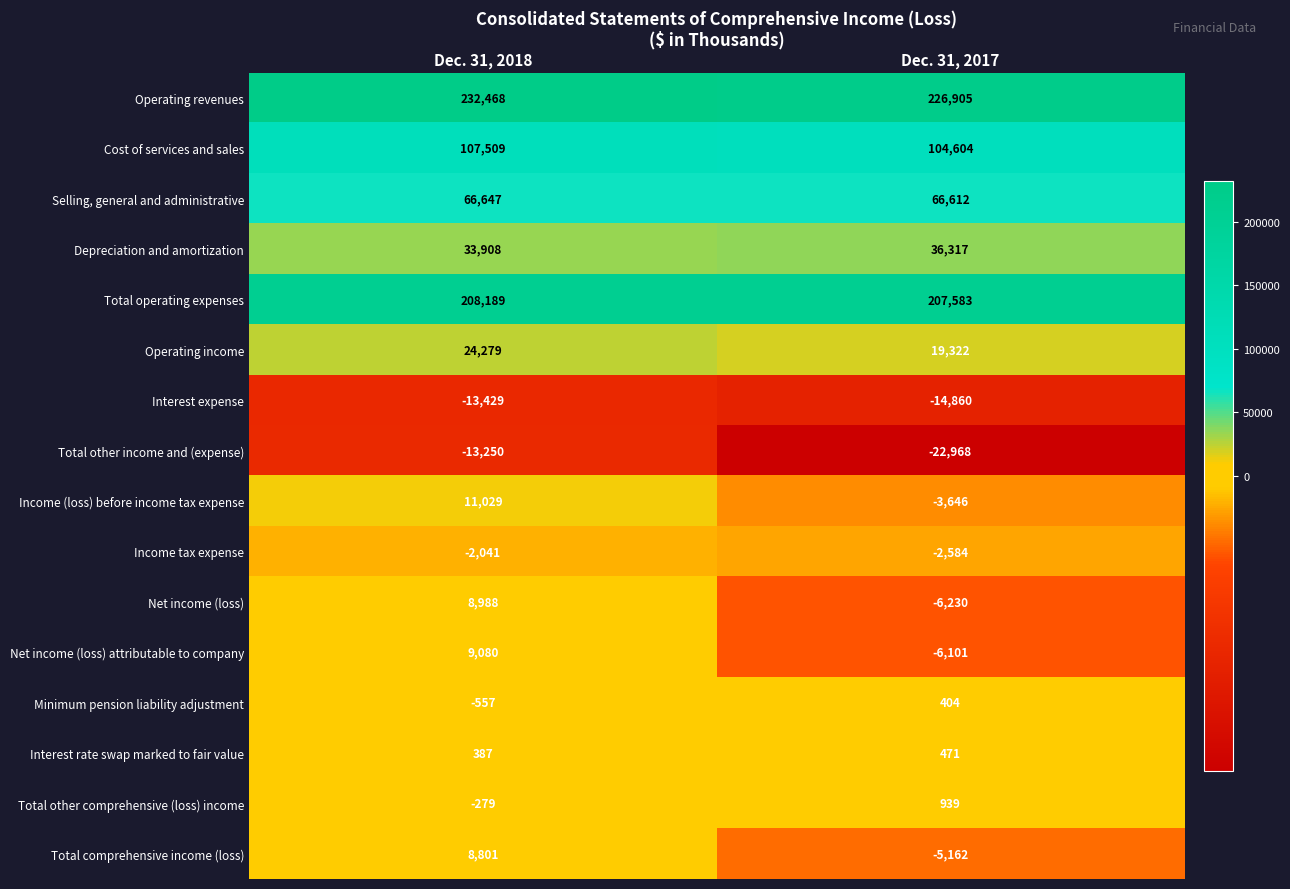

What is the difference between the highest and lowest values at Dec. 31, 2017?

249873